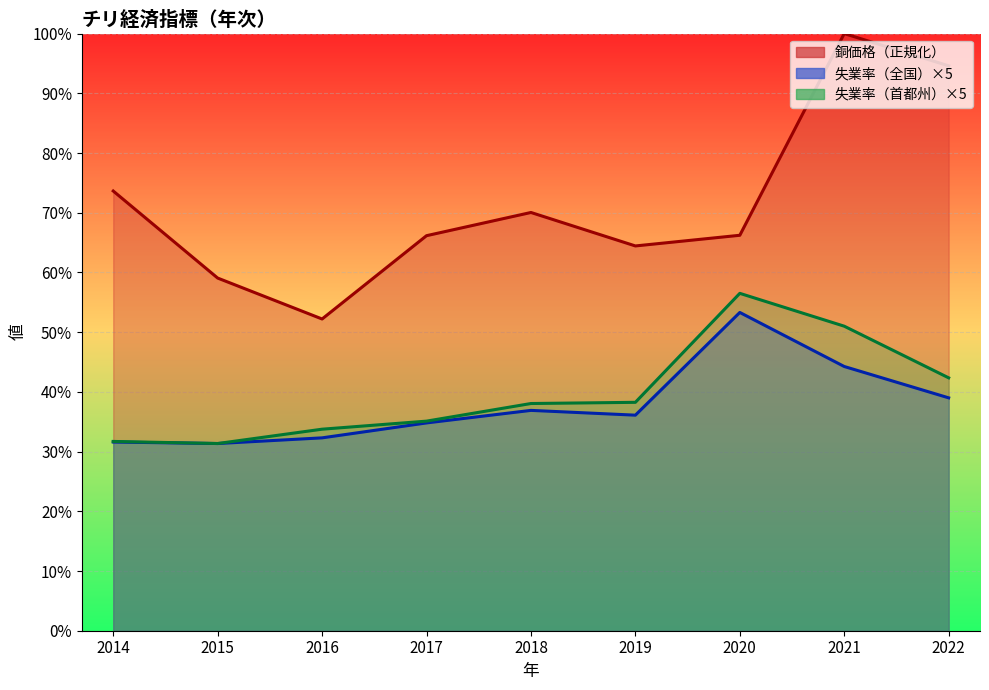

True or false: 銅価格（正規化）_line has more than 1 interior local peaks.

True